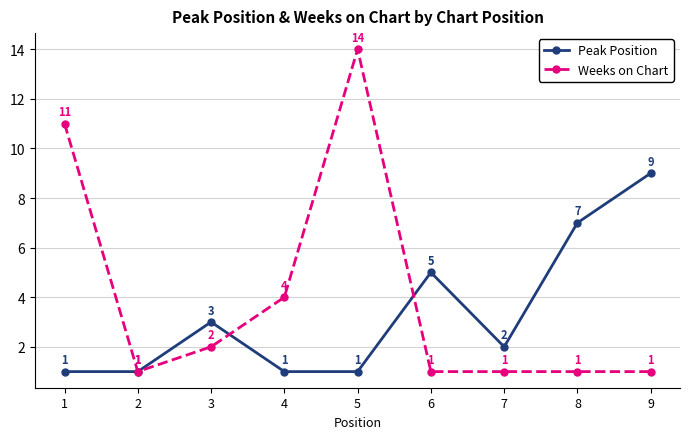

What is the highest value of the Peak Position series?

9